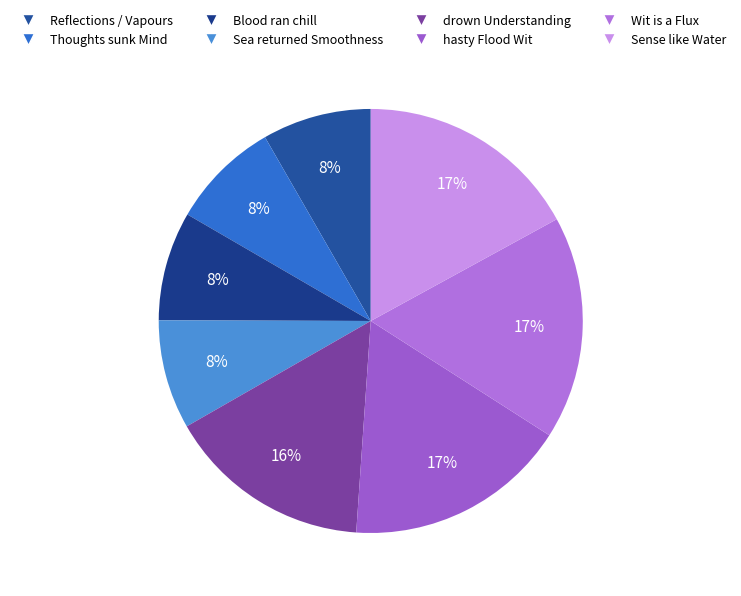

How many slices are in this pie chart?

8